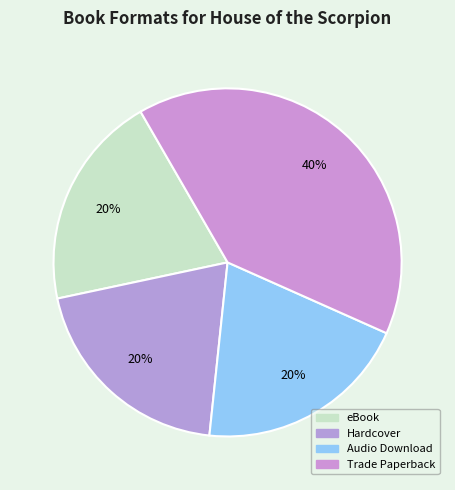

Between Audio Download and Trade Paperback, which is larger?

Trade Paperback